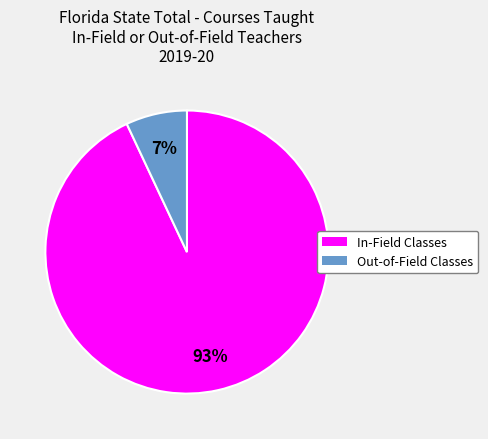

To the nearest percent, what is the average slice percentage?

50%